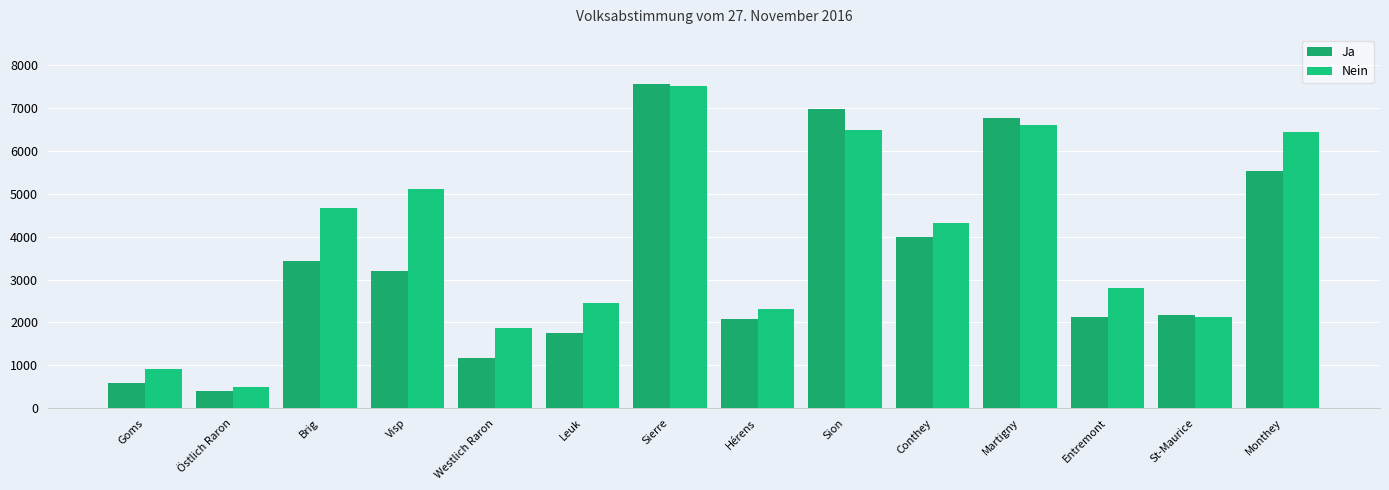

What is the greatest value displayed?

7576